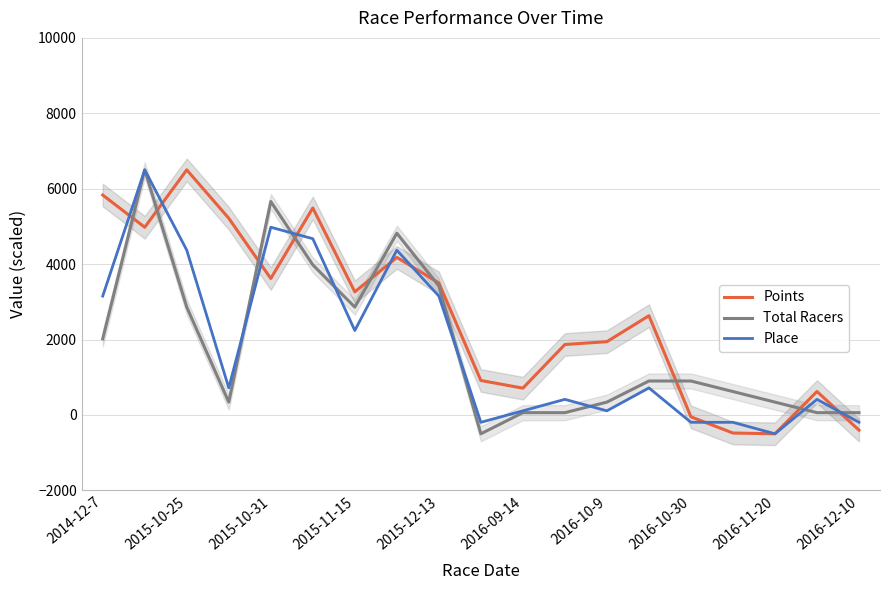

How many values in Place are below zero?

5